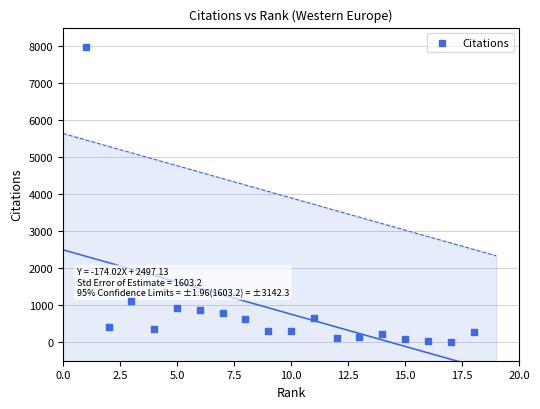

What is the range of X values (max minus min)?

17